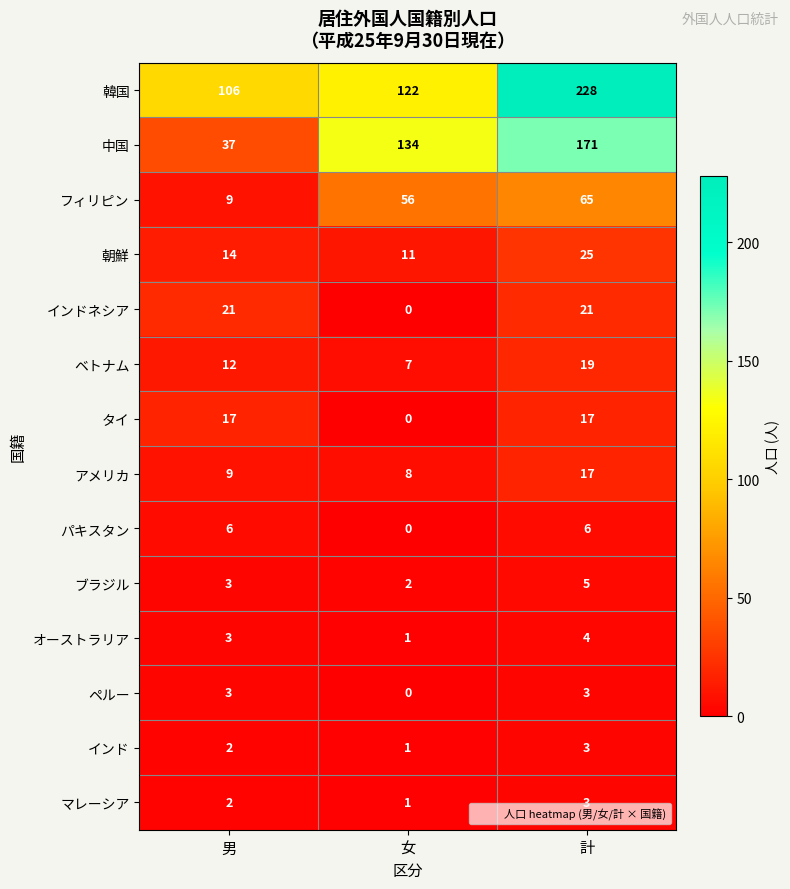

How many series are shown in this chart?

14